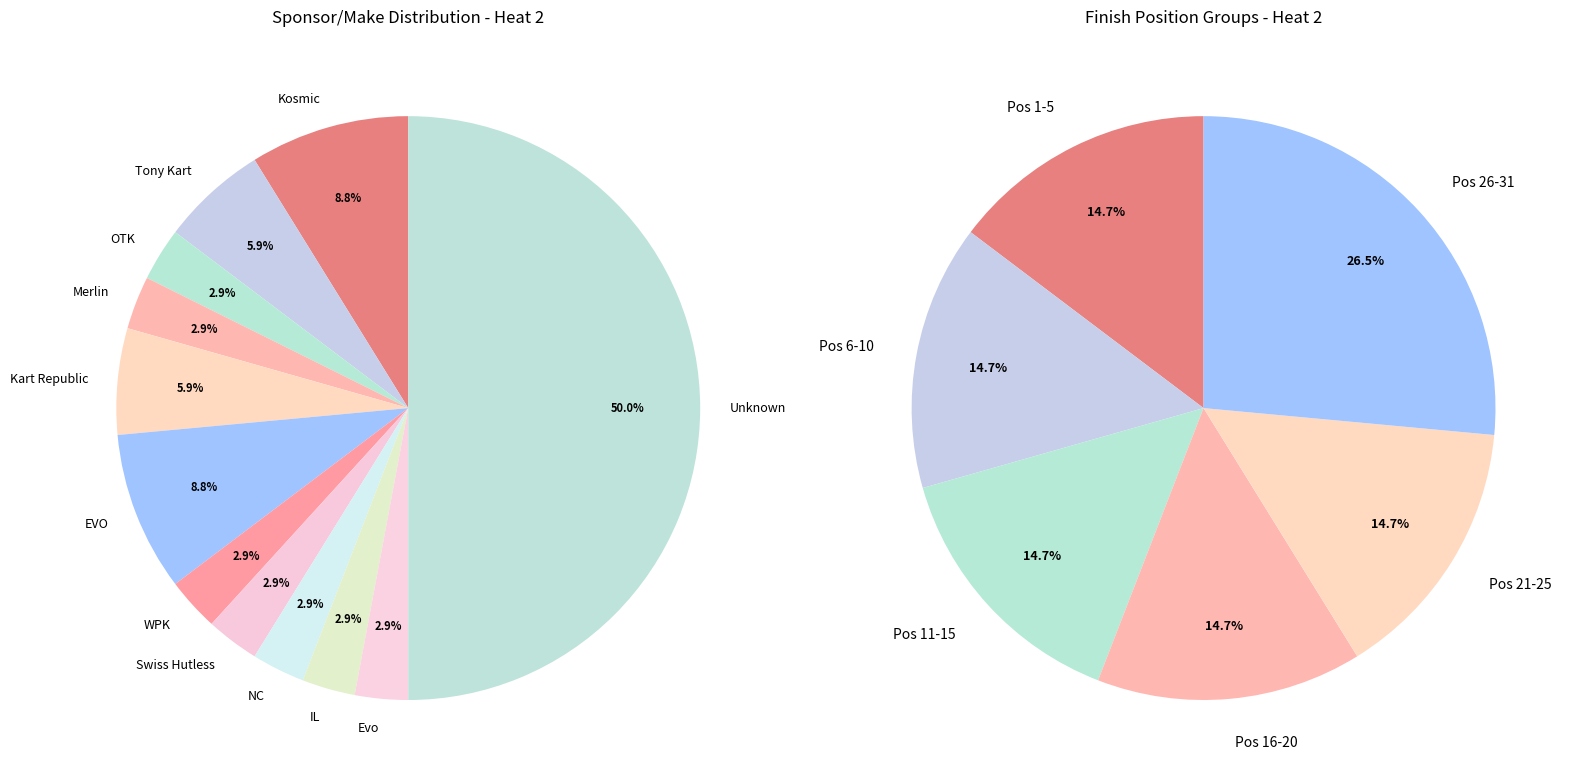

The F100 Senior slice represents 13% of the pie. True or false?

False